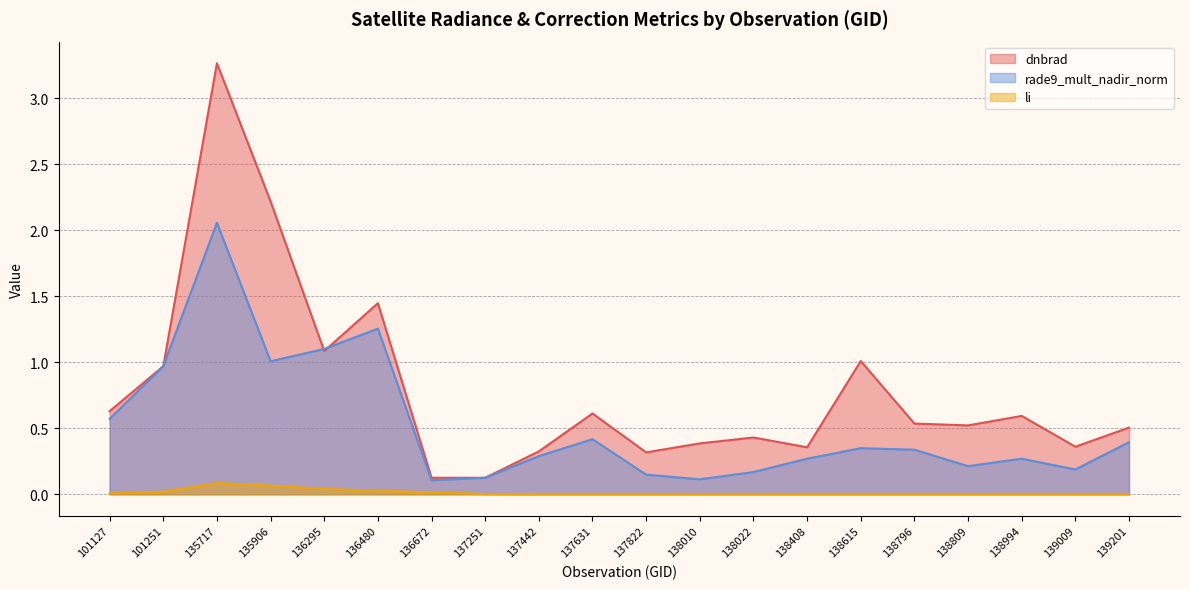

Is it true that rade9_mult_nadir_norm equals 0.4 at 139201?

True